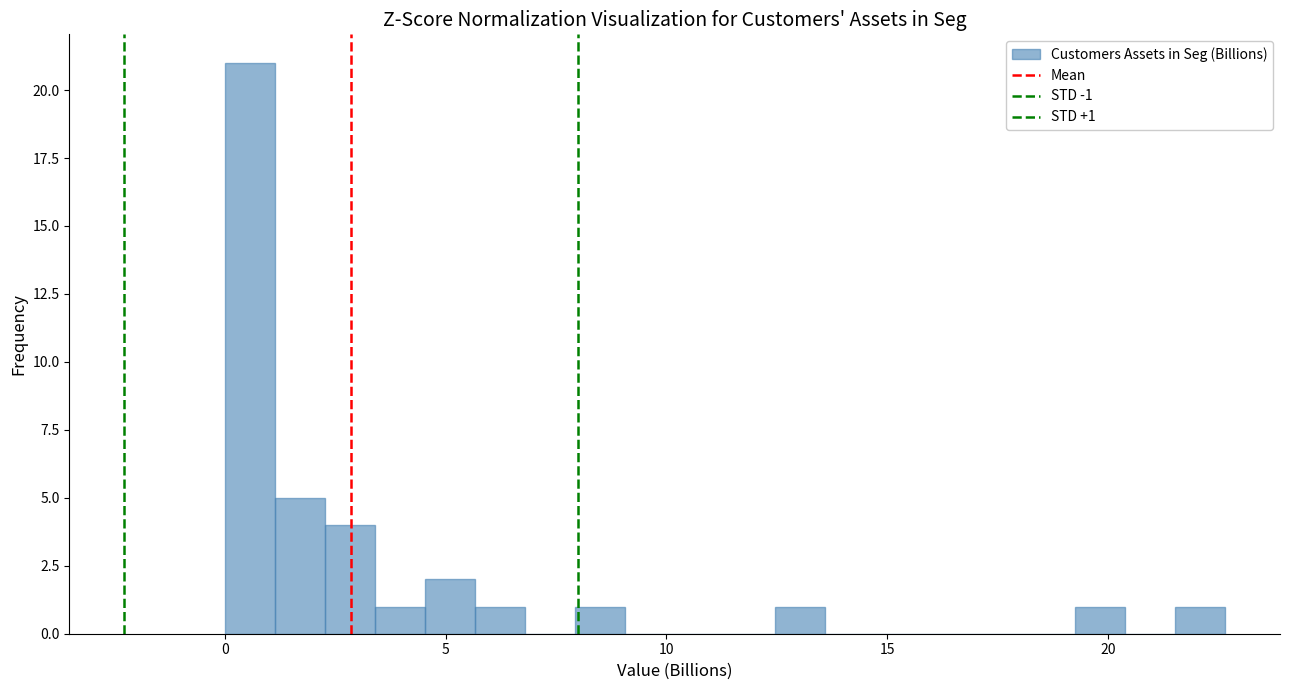

Around what value on the x-axis is the tallest bar? Give the approximate position of its centre, as read against the axis.

0.5